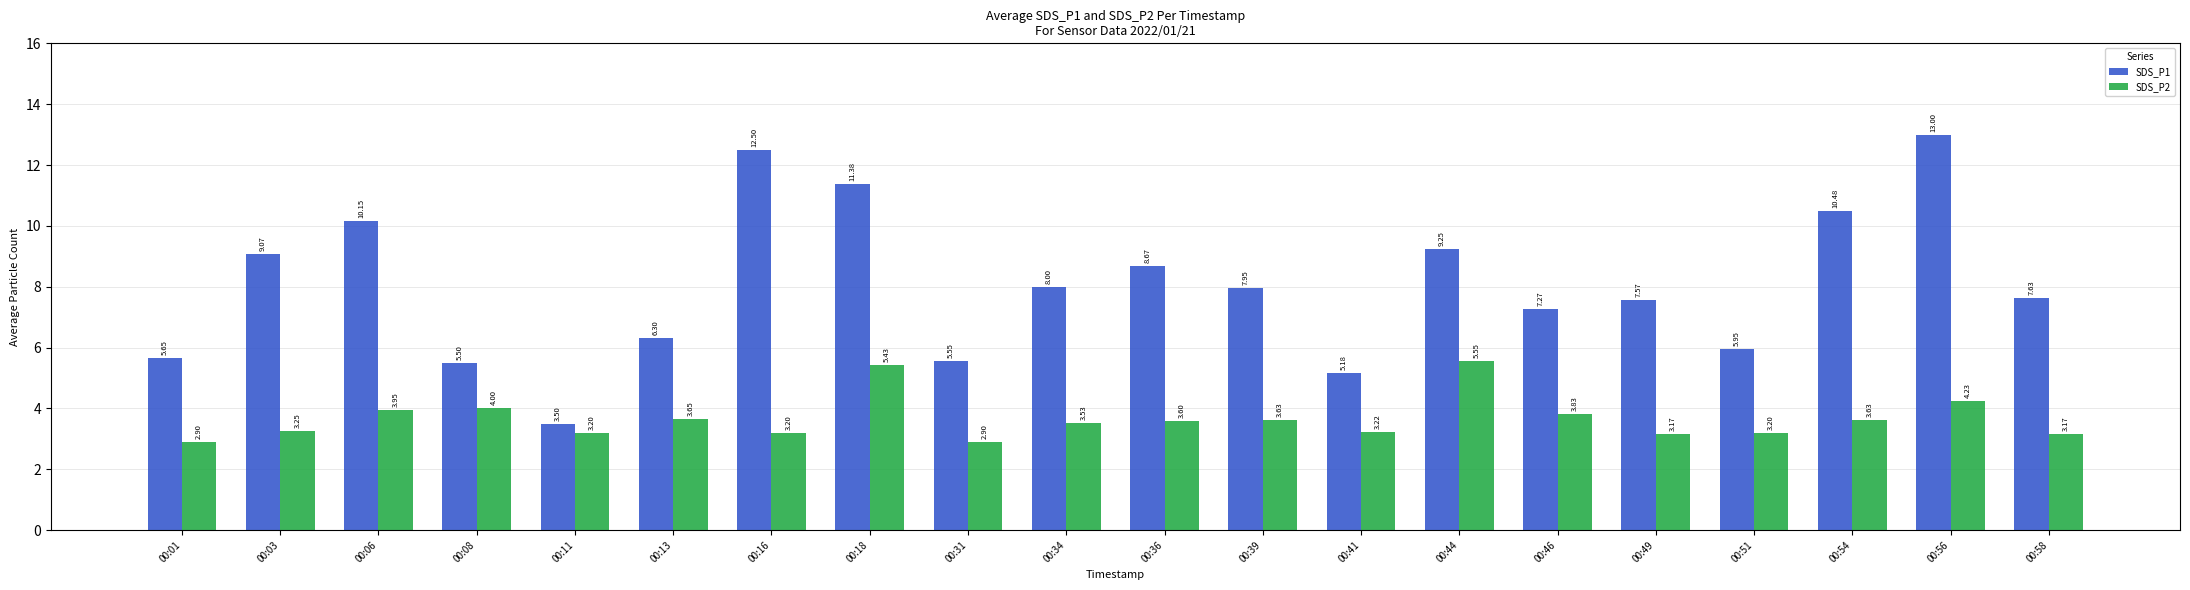

Rank the series by their maximum value, from highest to lowest.

SDS_P1, SDS_P2